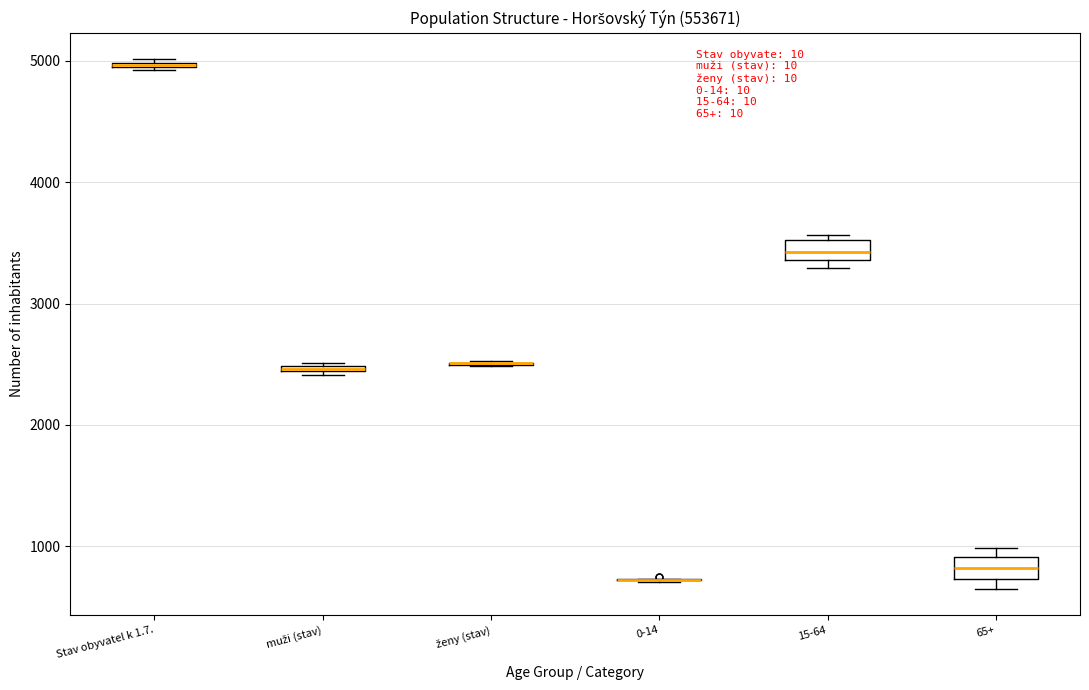

Where is the upper edge of the box for 15-64 on the y-axis? The values are not printed on the chart, so give them approximately, as read against the axis.

3500